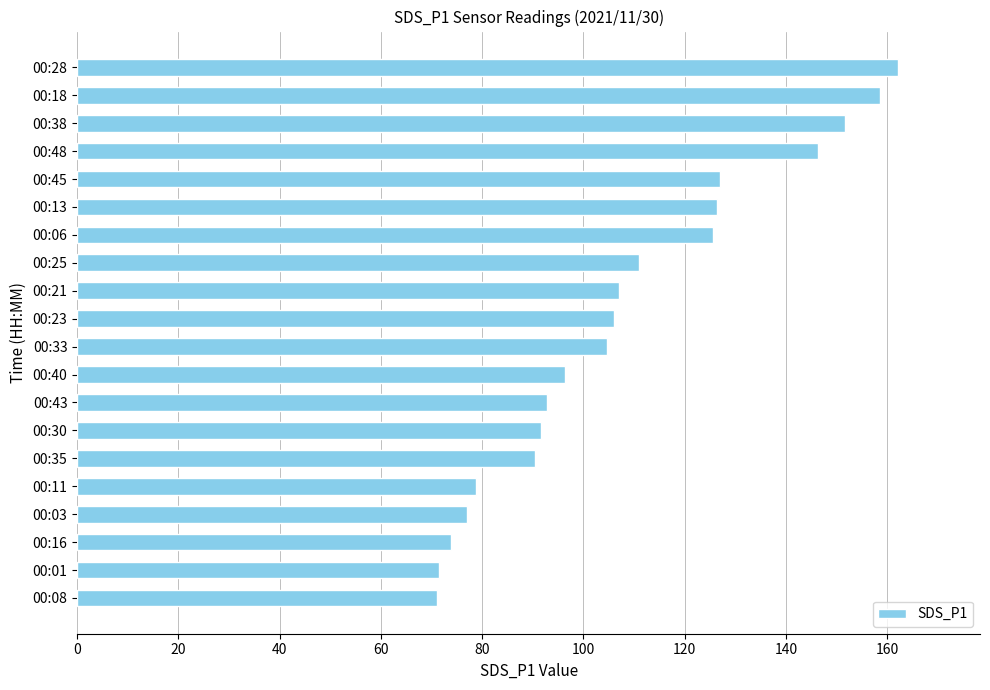

Approximately how many times larger is the value at 00:35 compared to 00:43?

1.0